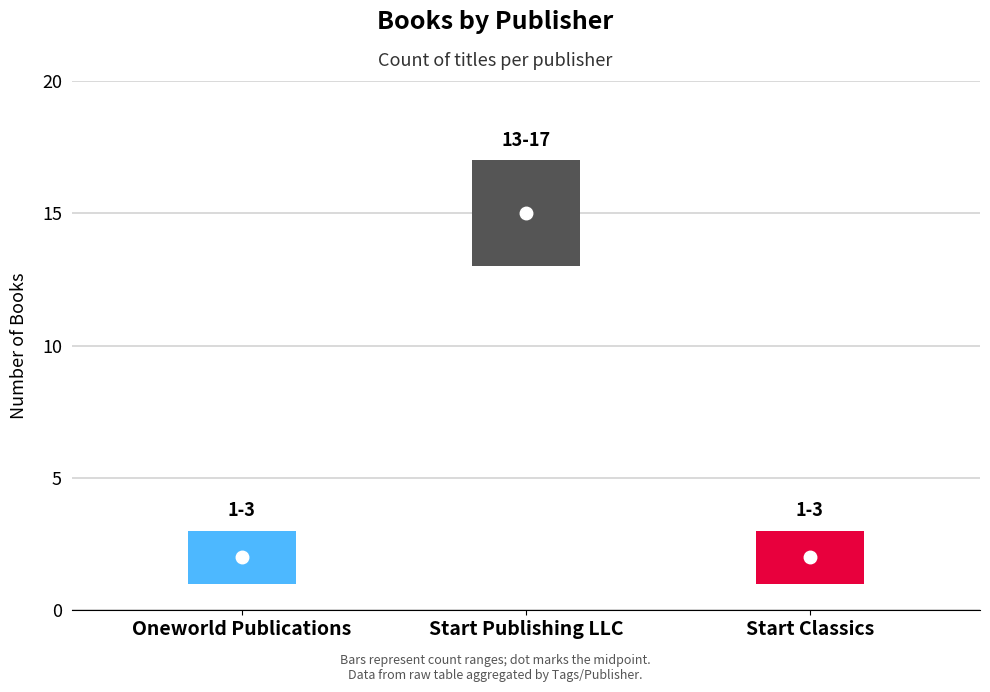

What is the sum of all values?

19